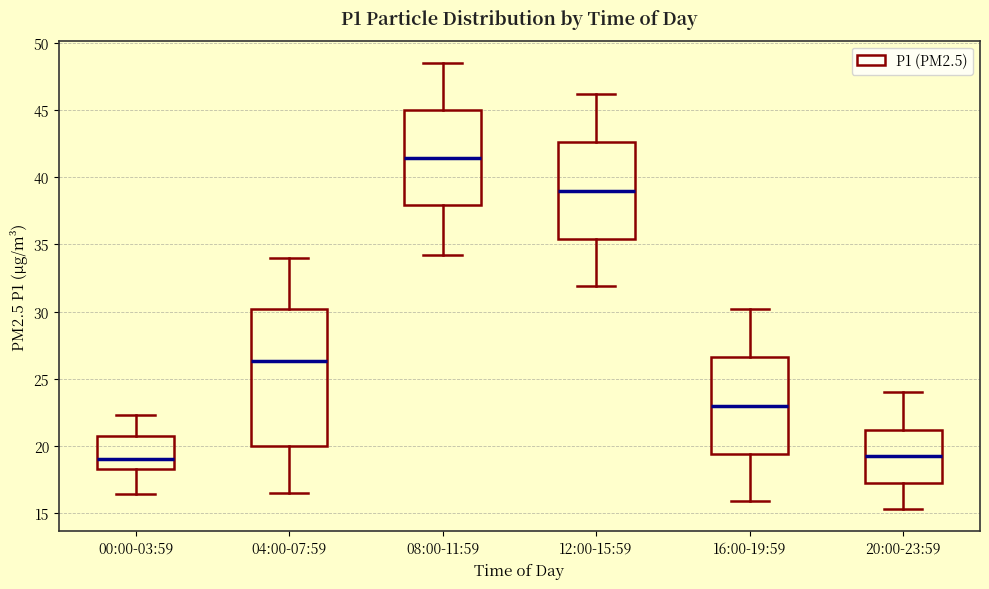

Where does the lower whisker of the box for 12:00-15:59 end on the y-axis? The values are not printed on the chart, so give them approximately, as read against the axis.

32.0